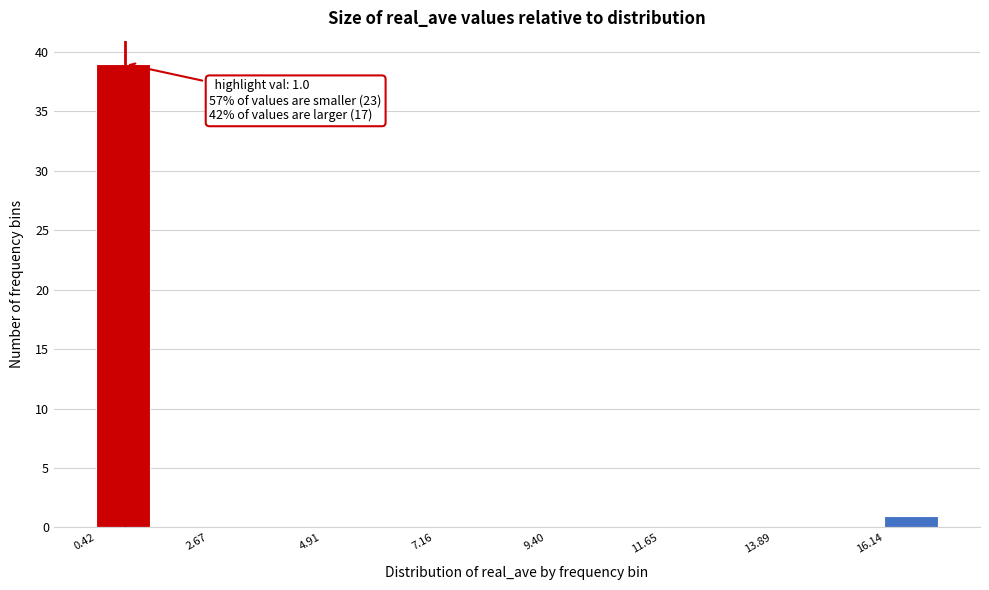

Read against the x-axis, roughly where is the centre of the tallest bar?

1.0